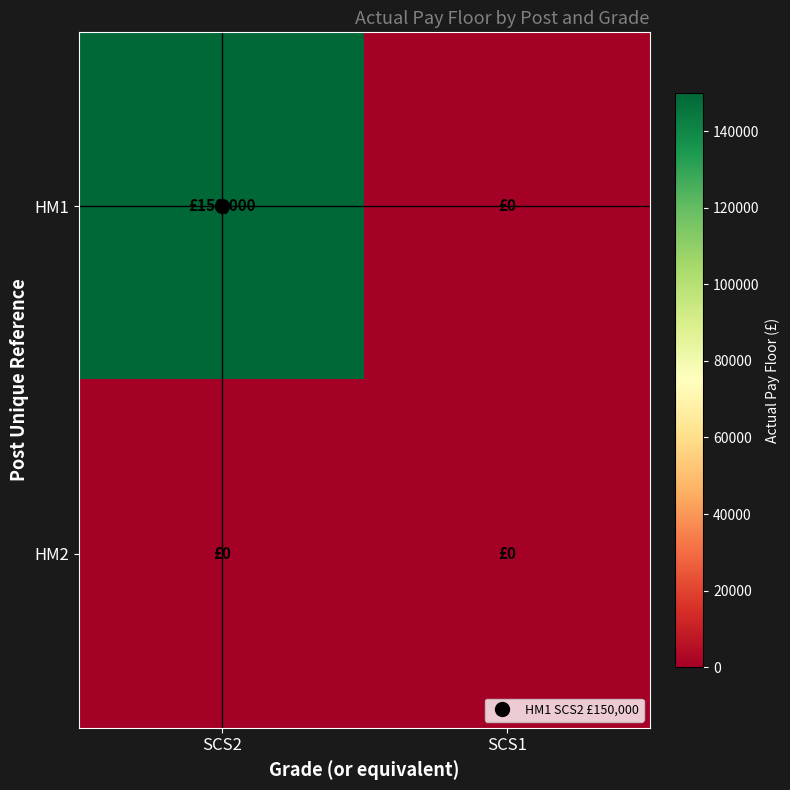

Between SCS2 and SCS1, which is larger?

SCS2